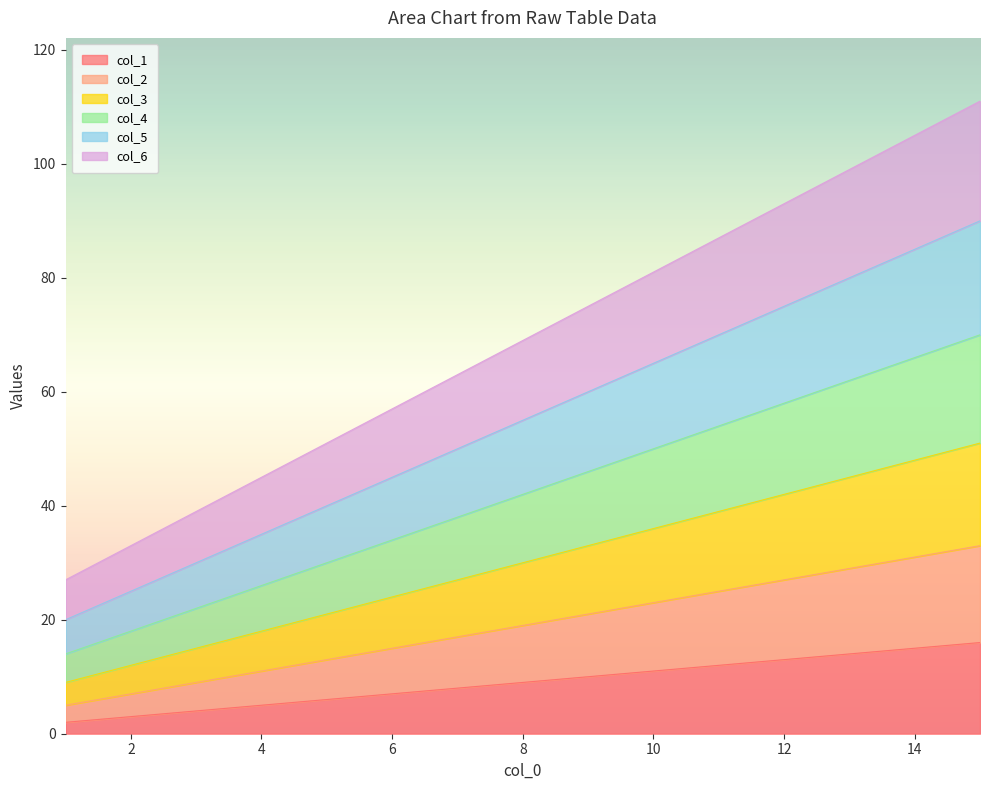

What is the value of the col_2 point at the 2nd from the left?

7